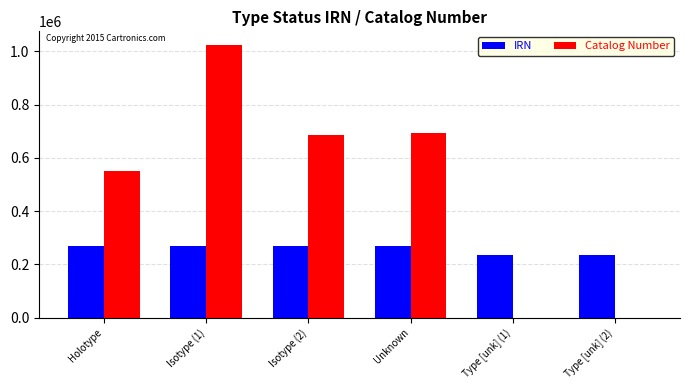

At which label does Catalog Number reach its peak?

Isotype (1)